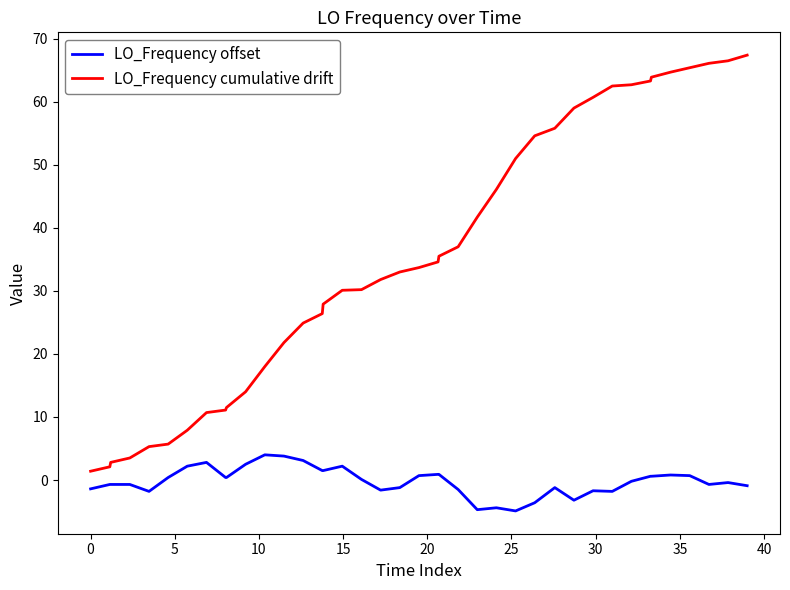

Which series has the widest spread of values?

LO_Frequency cumulative drift